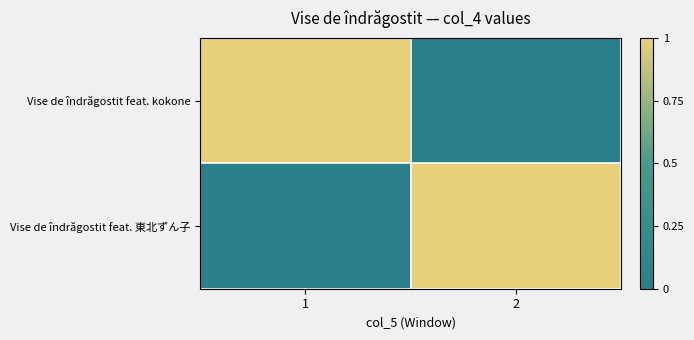

Reading right to left, what are all the values shown in this chart?

Vise de îndrăgostit feat. kokone: 2=0	1=1
Vise de îndrăgostit feat. 東北ずん子: 2=1	1=0